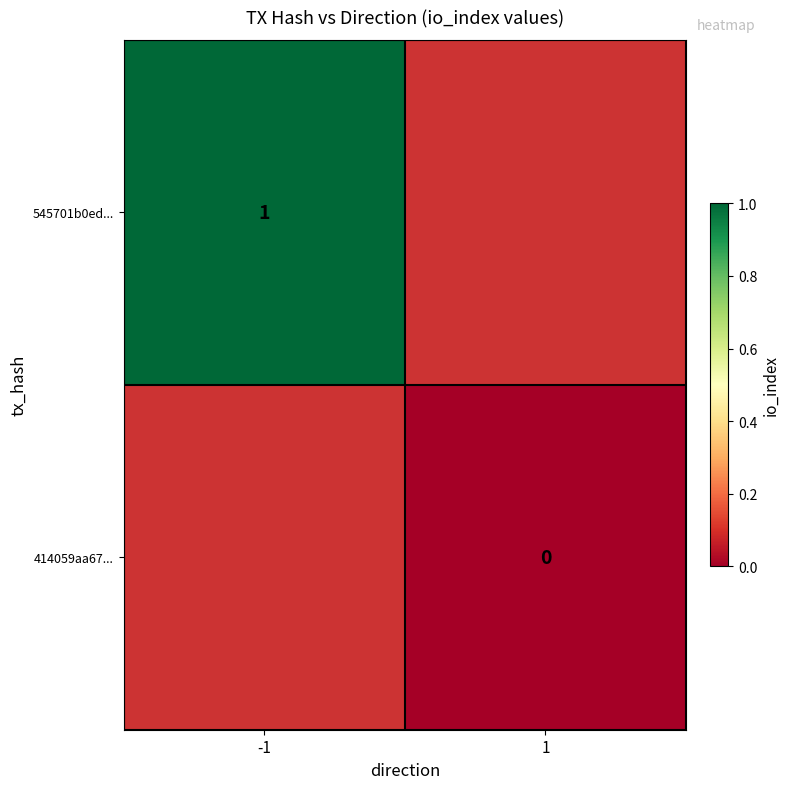

True or false: 545701b0ed... has a value of 1 at -1.

True